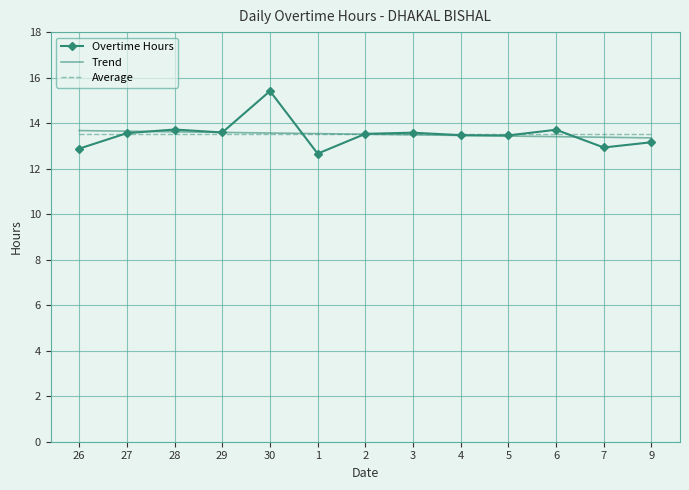

Which series has the widest spread of values?

Overtime Hours